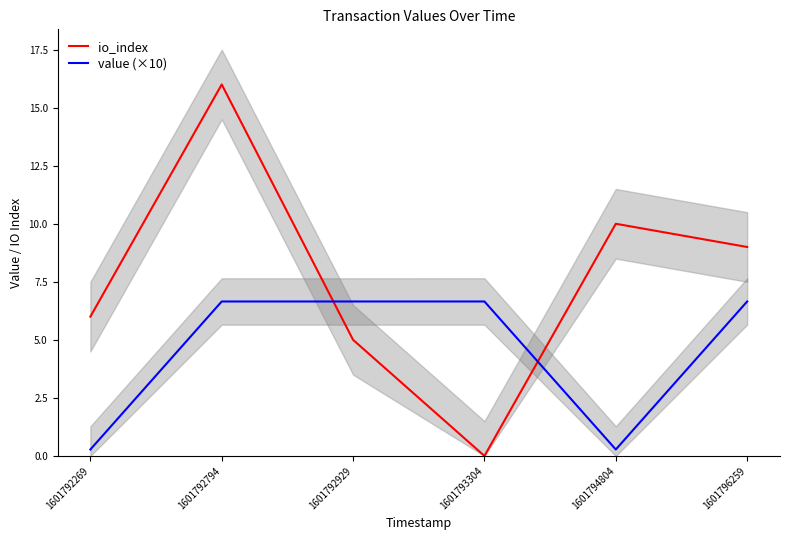

The value of value (×10) at 1601794804 is 0.3. True or false?

True